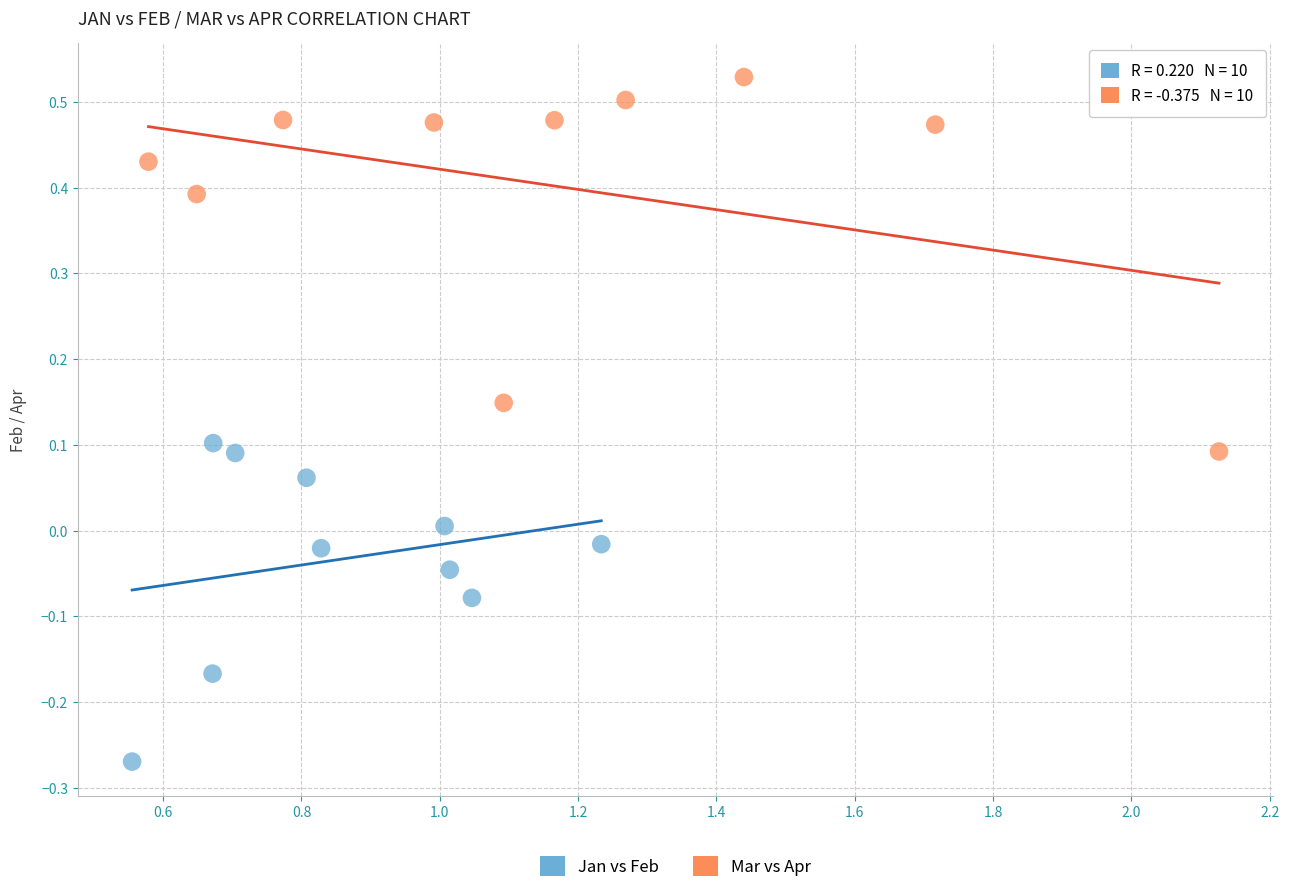

Which series contains the lowest Y value?

Jan vs Feb